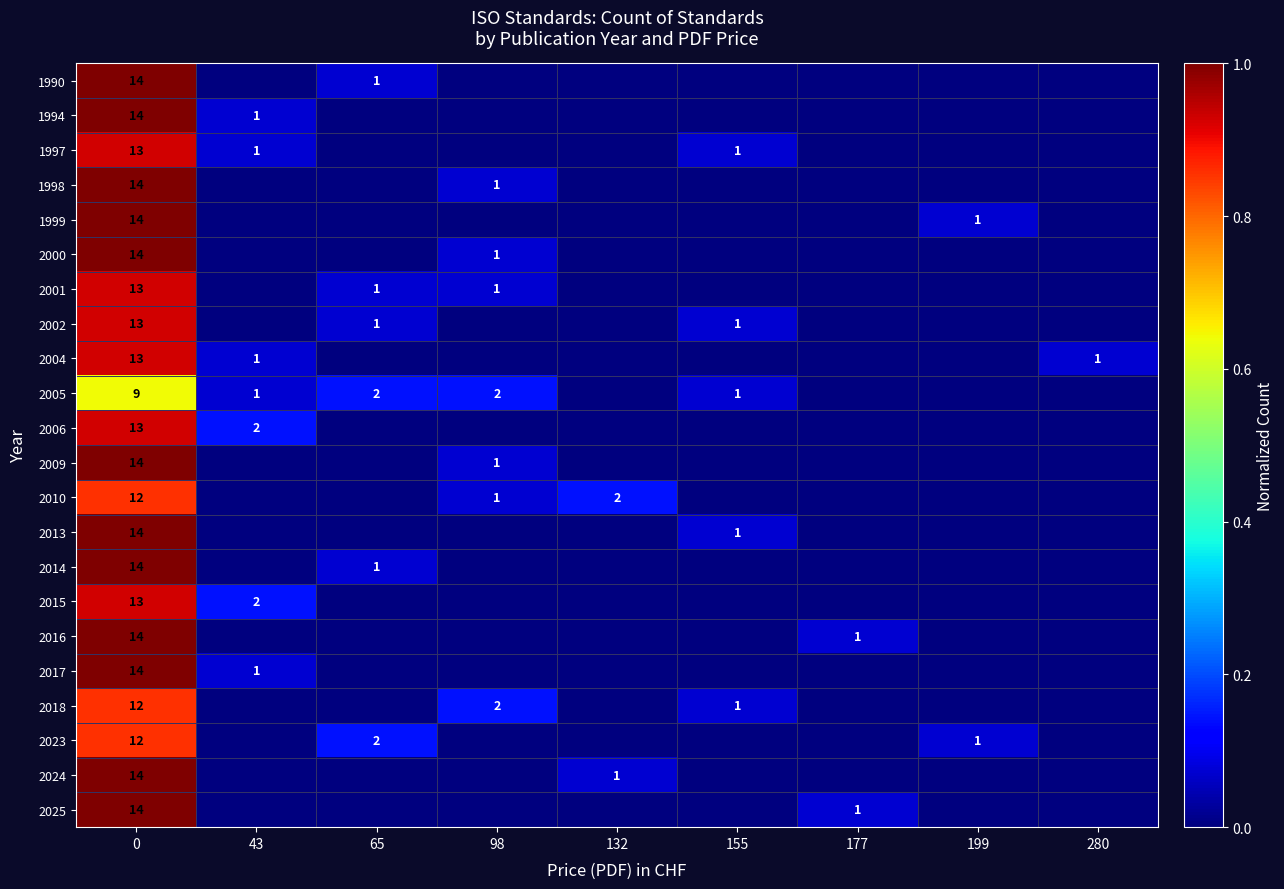

Which label corresponds to the smallest value in the chart?

43